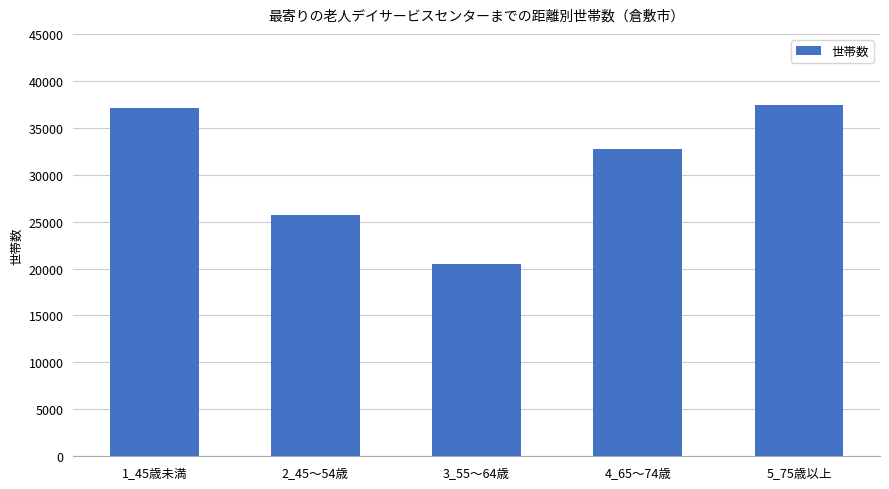

Which has a higher value, 2_45～54歳 or 4_65～74歳?

4_65～74歳